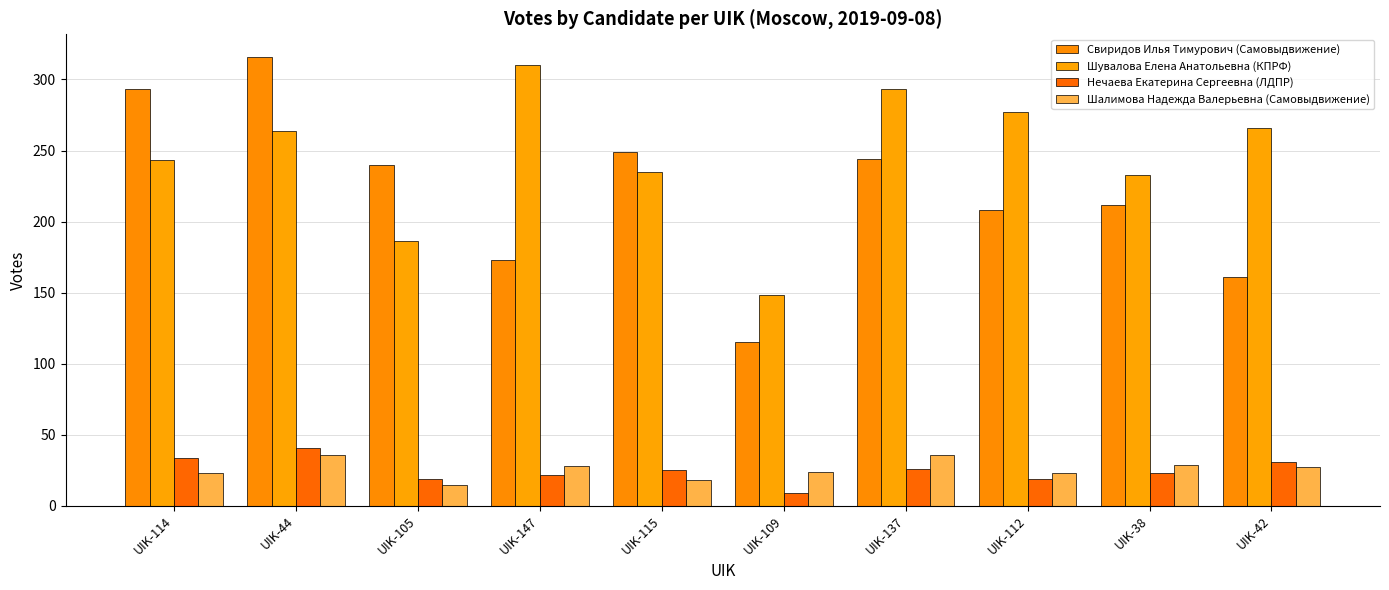

What is the label of the 6th bar from the left?

UIK-109